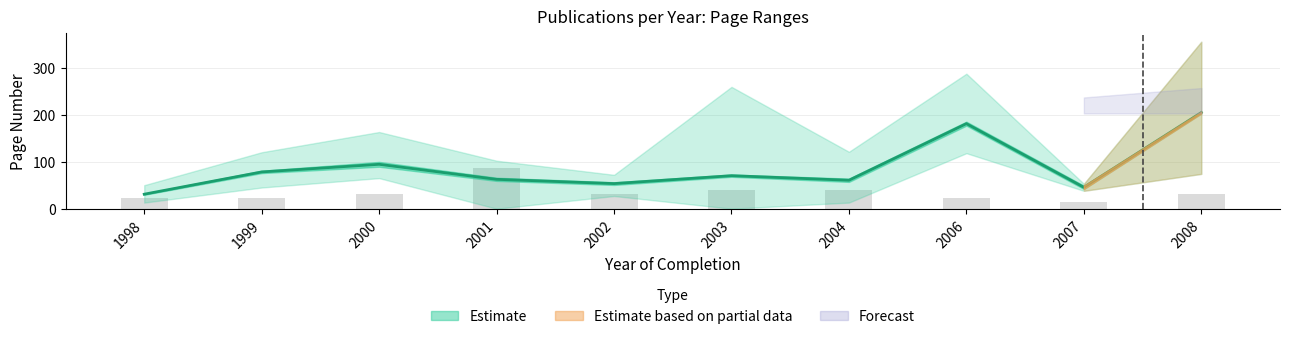

Count the number of categories in the chart.

10